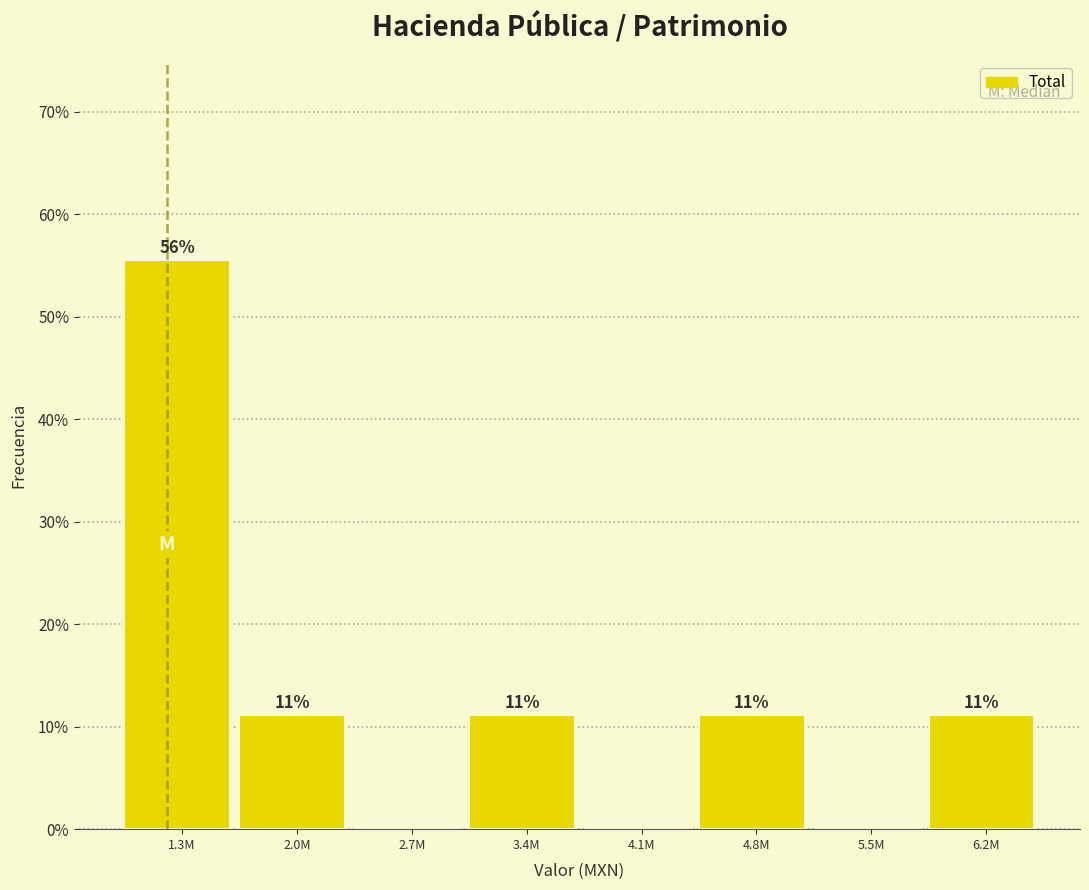

Are the bars horizontal?

No